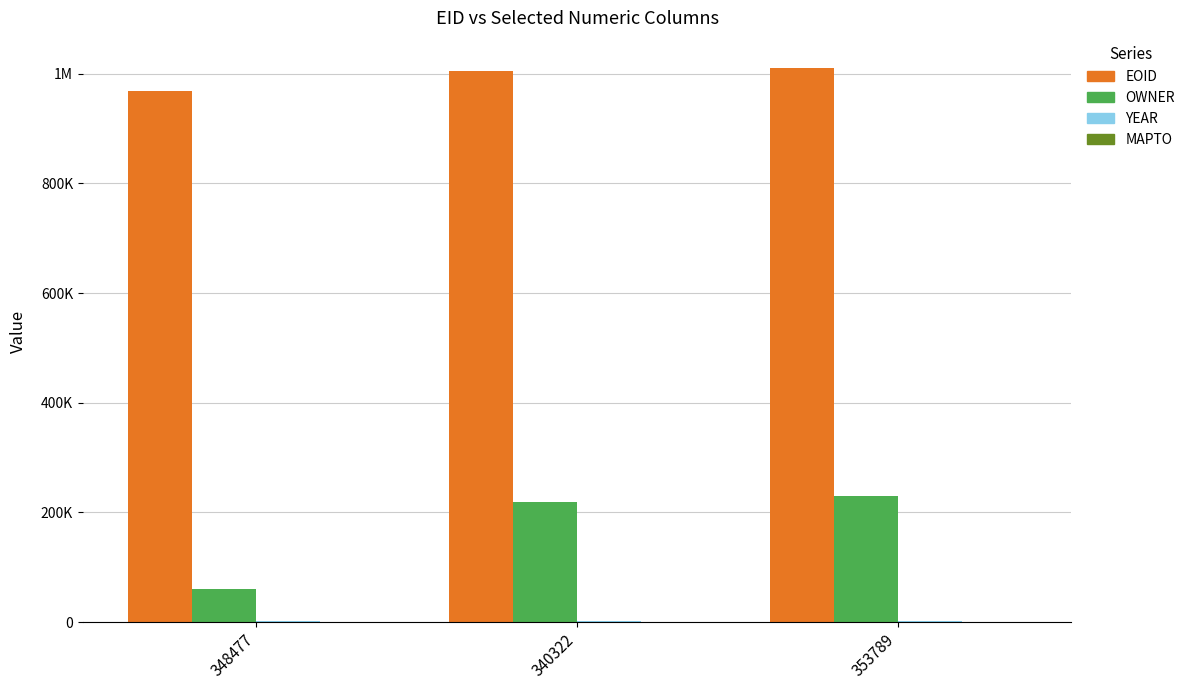

How many bars are there in total?

12